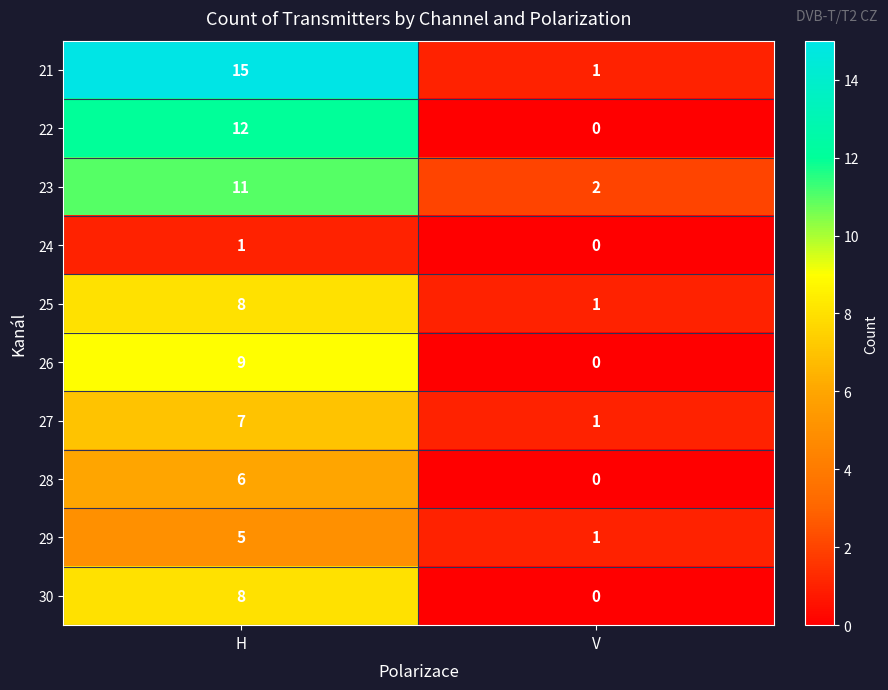

List the labels in order of 28 value, largest first.

H, V